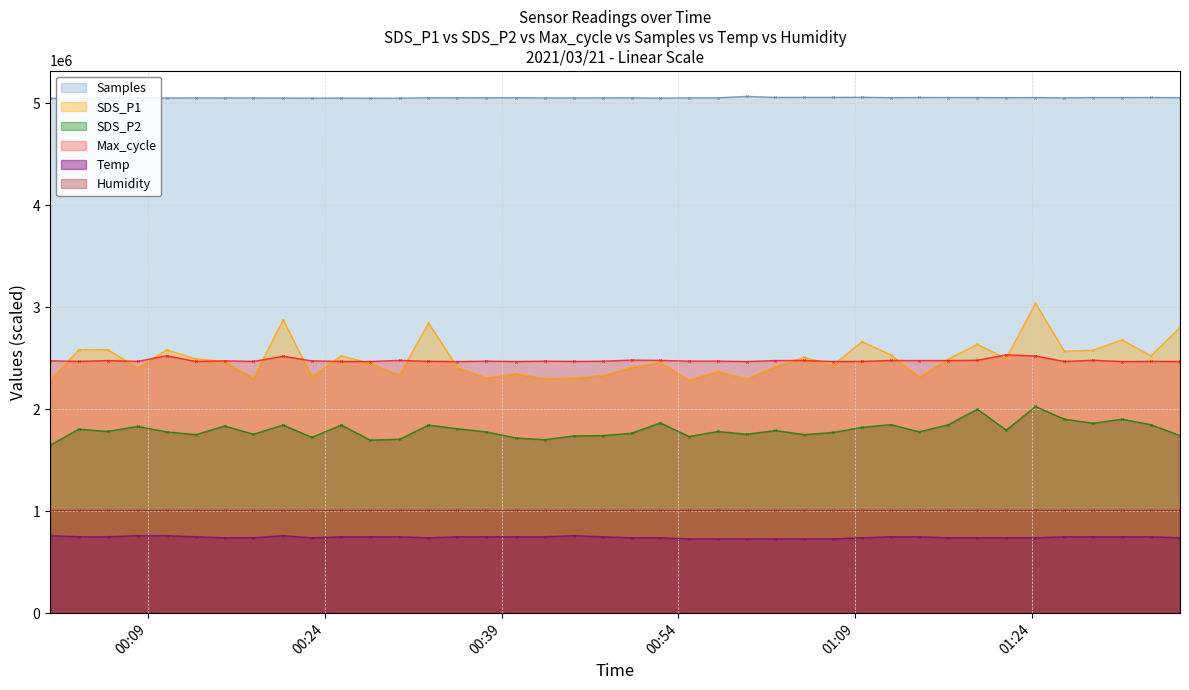

At which category does SDS_P1 reach its first local peak?

2021/03/21 00:05:33